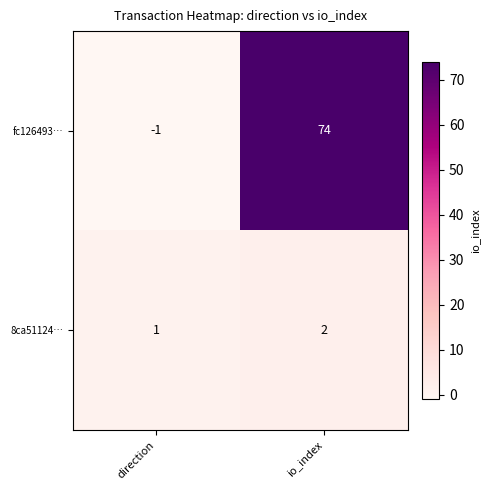

What is the difference between the highest and lowest values at io_index?

72